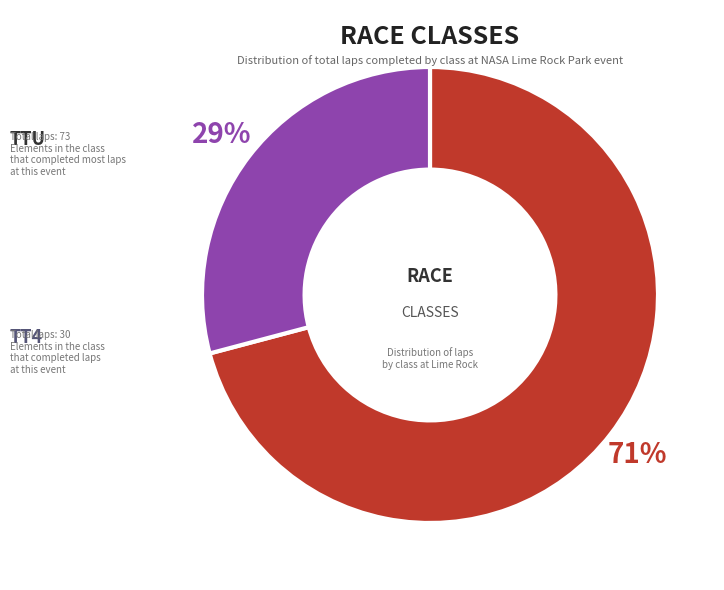

Is there any slice that represents more than half of the pie?

Yes